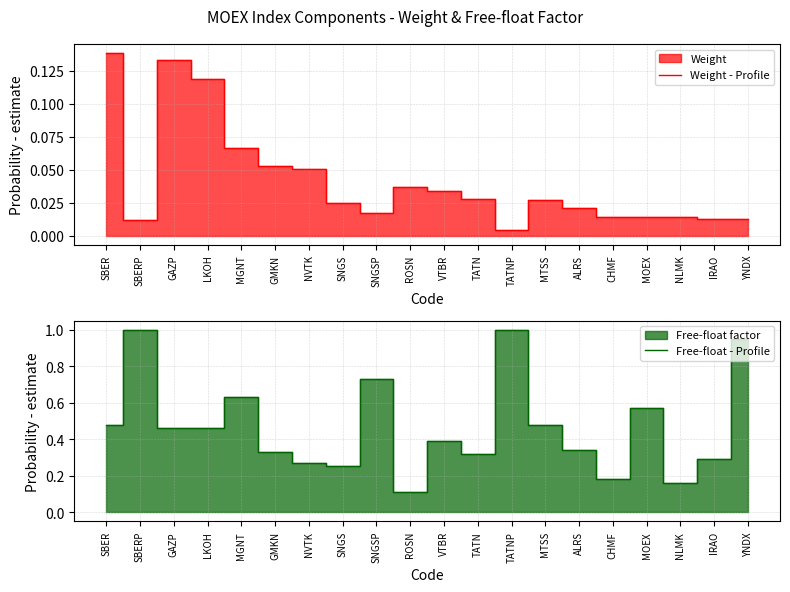

Reading left to right, what are all the values shown in this chart?

Weight - Profile: SBER=0.1	SBERP=0.0	GAZP=0.1	LKOH=0.1	MGNT=0.1	GMKN=0.1	NVTK=0.1	SNGS=0.0	SNGSP=0.0	ROSN=0.0	VTBR=0.0	TATN=0.0	TATNP=0.0	MTSS=0.0	ALRS=0.0	CHMF=0.0	MOEX=0.0	NLMK=0.0	IRAO=0.0	YNDX=0.0
Free-float - Profile: SBER=0.5	SBERP=1.0	GAZP=0.5	LKOH=0.5	MGNT=0.6	GMKN=0.3	NVTK=0.3	SNGS=0.2	SNGSP=0.7	ROSN=0.1	VTBR=0.4	TATN=0.3	TATNP=1.0	MTSS=0.5	ALRS=0.3	CHMF=0.2	MOEX=0.6	NLMK=0.2	IRAO=0.3	YNDX=0.9